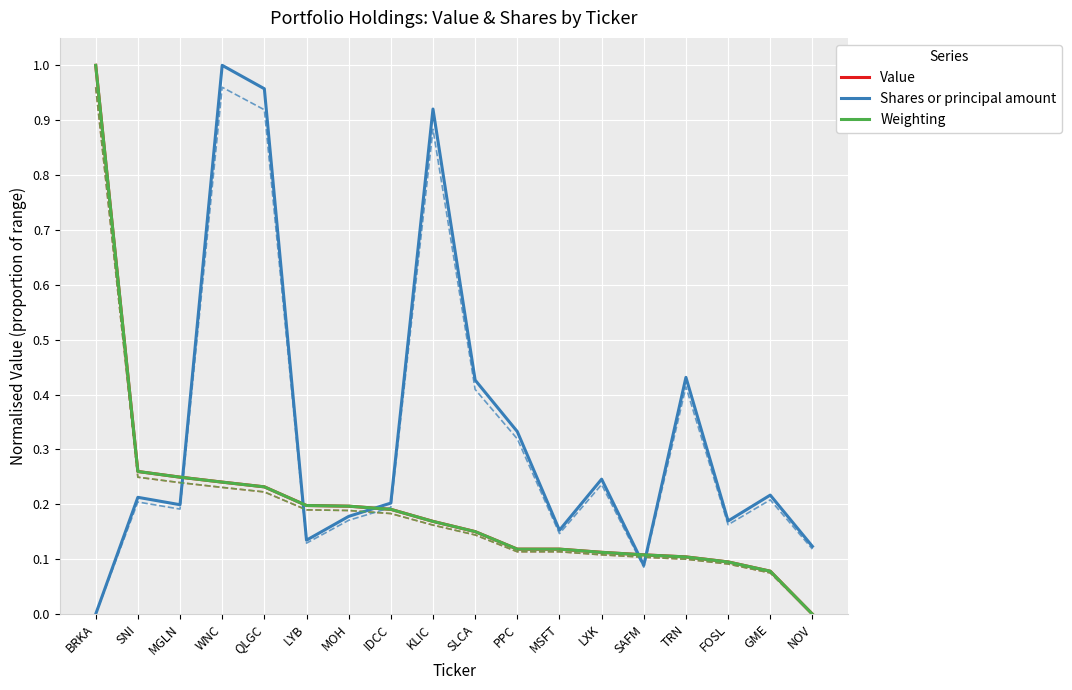

Count the number of data series in this chart.

3